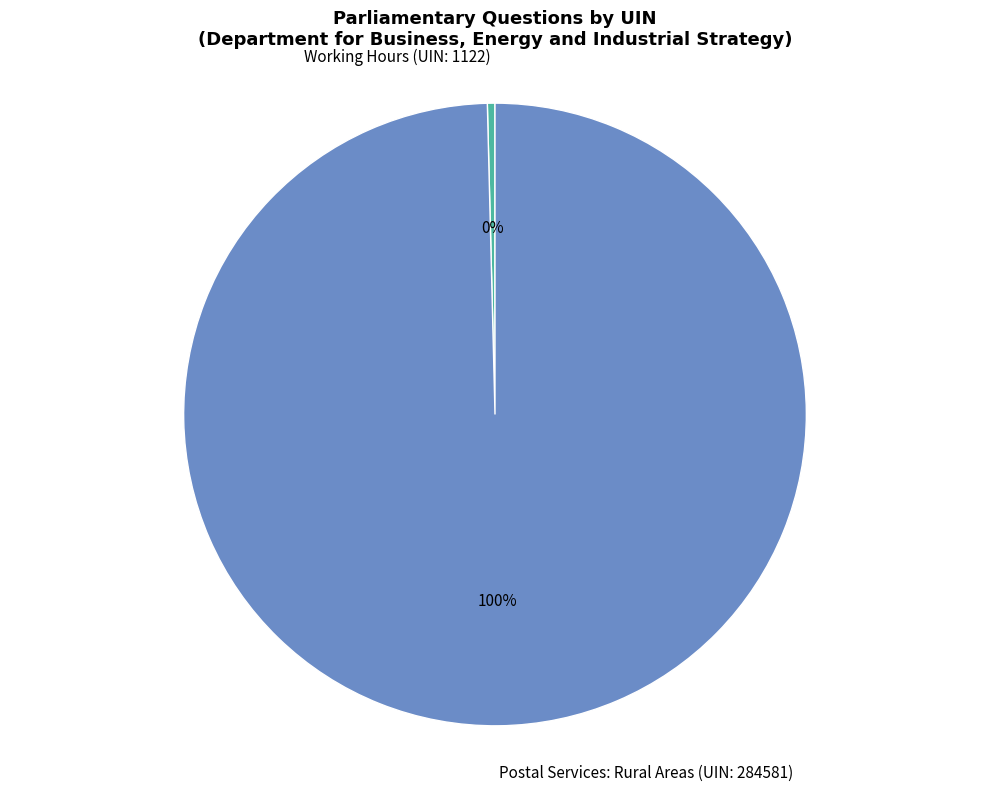

Which category has the biggest portion of the pie?

Postal Services: Rural Areas (UIN: 284581)